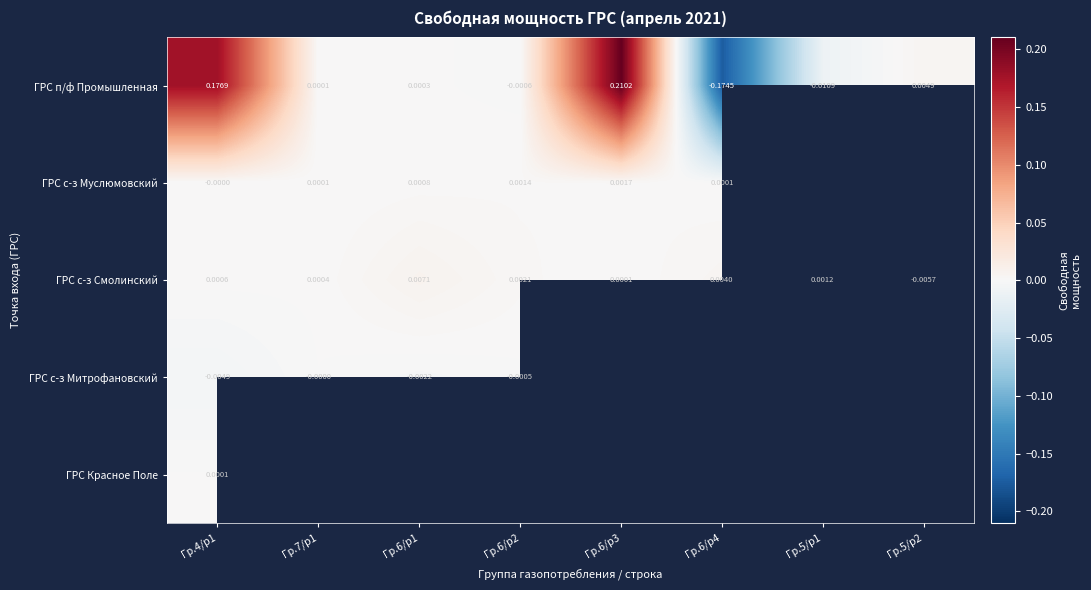

At Гр.4/р1, list the series in order from smallest to largest.

ГРС с-з Митрофановский, ГРС с-з Муслюмовский, ГРС Красное Поле, ГРС с-з Смолинский, ГРС п/ф Промышленная